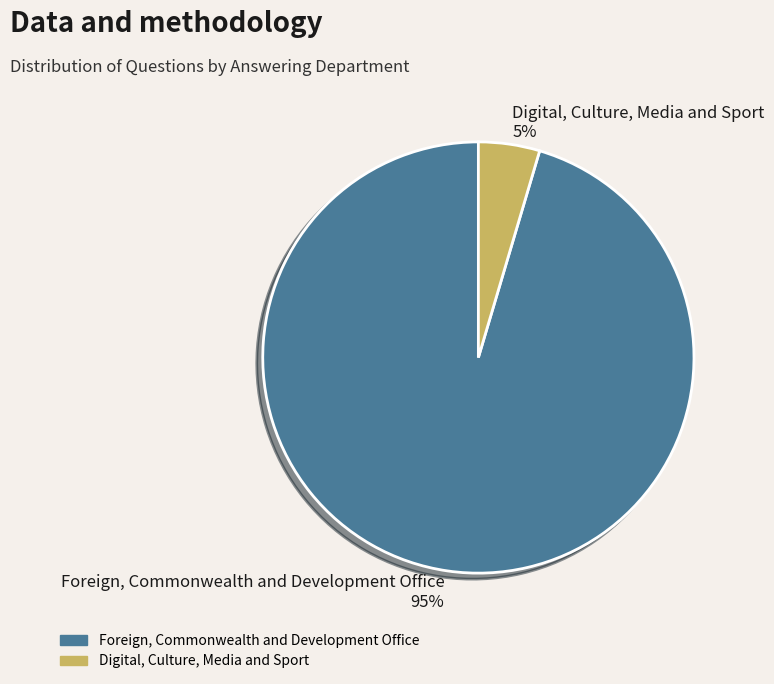

The Foreign, Commonwealth and Development Office slice represents 95% of the pie. True or false?

True